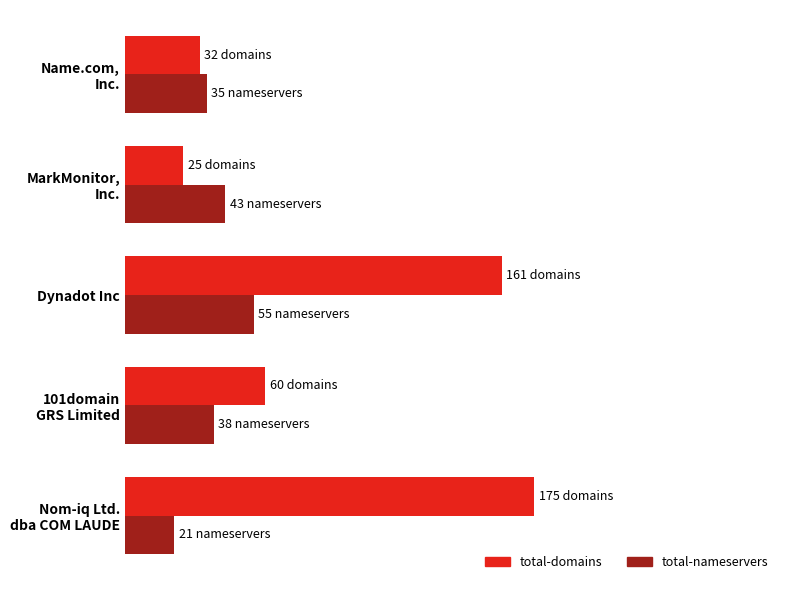

What are all the series names shown in the legend?

total-domains, total-nameservers